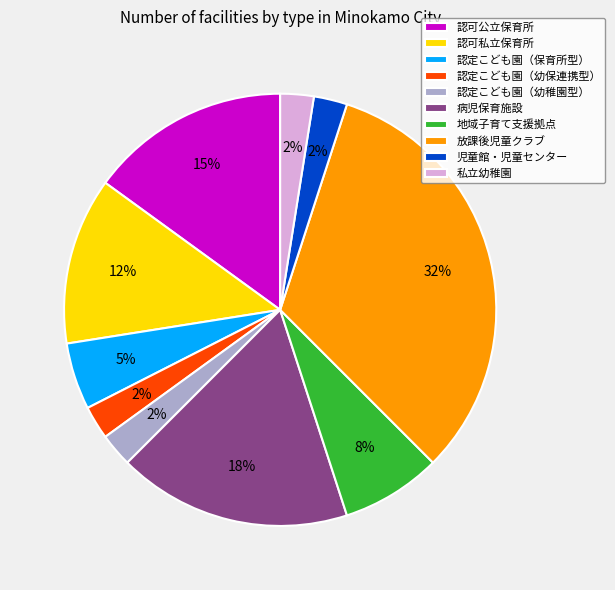

Which has a higher value, 児童館・児童センター or 放課後児童クラブ?

放課後児童クラブ